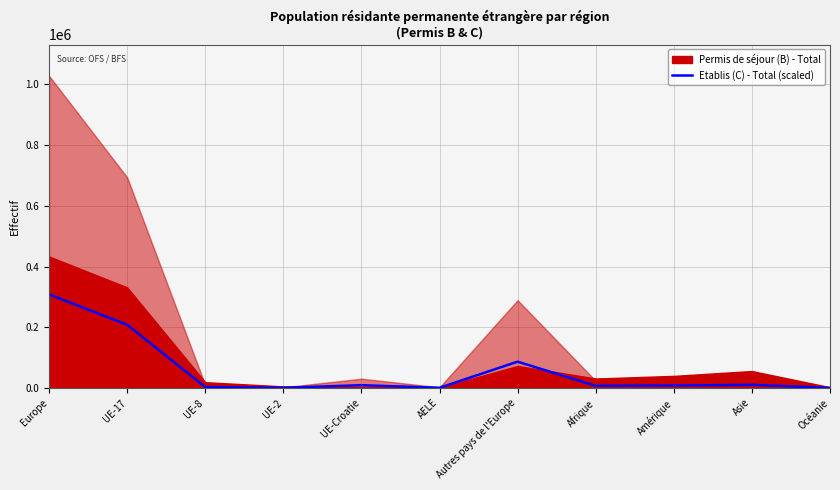

At which category does the chart reach its minimum across all series?

Océanie